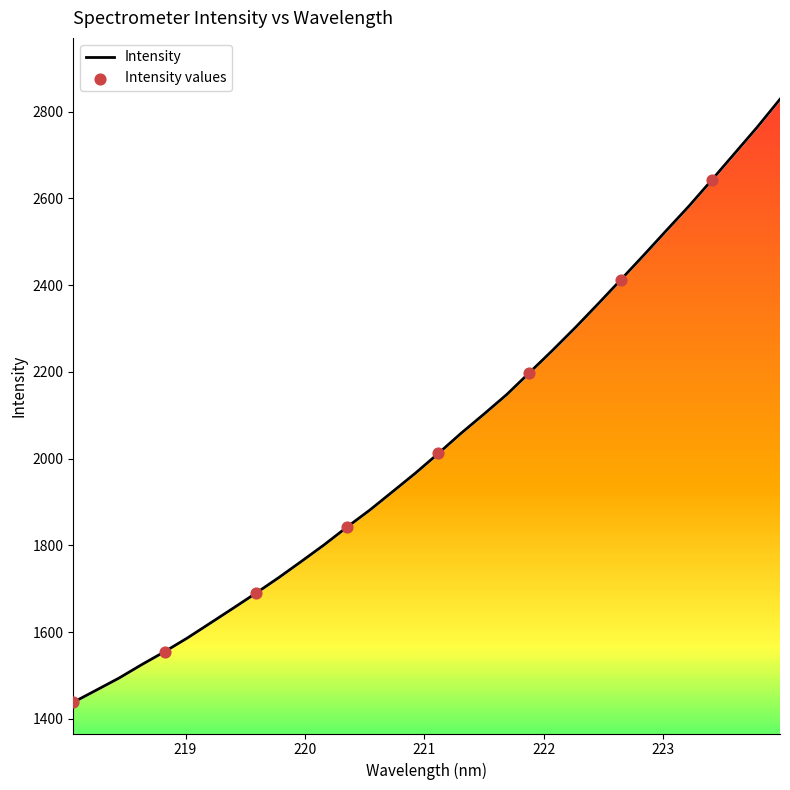

What is the change in value from 219.589 to 221.1174?

+322.3